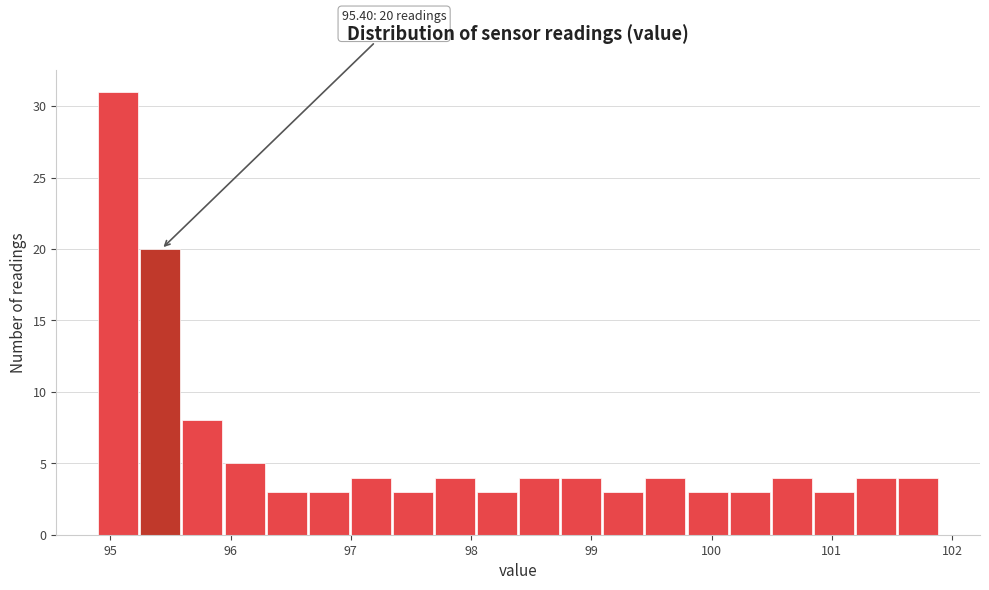

Around what value on the x-axis is the tallest bar? Give the approximate position of its centre, as read against the axis.

95.1